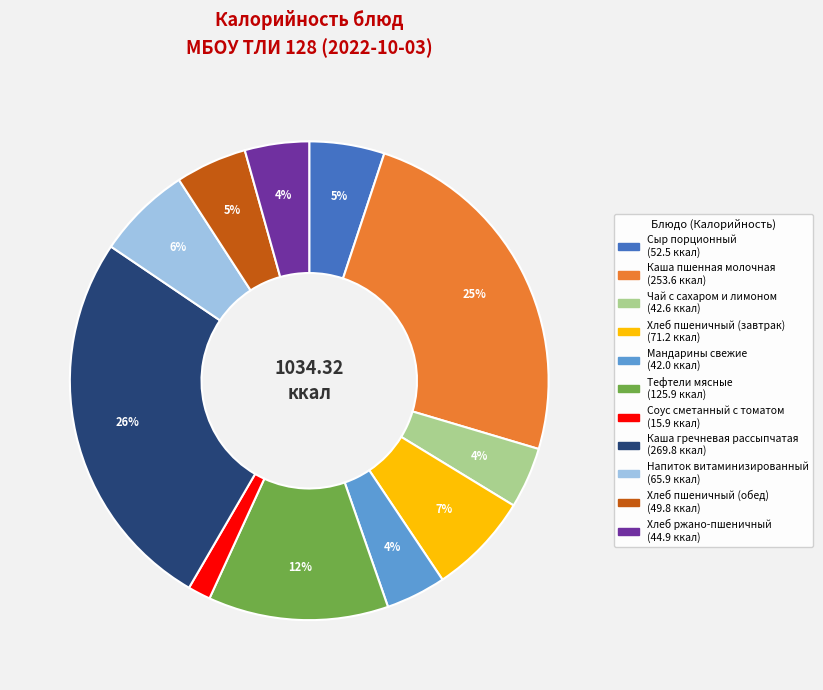

What percentage is the Напиток витаминизированный slice, to the nearest percent?

6%